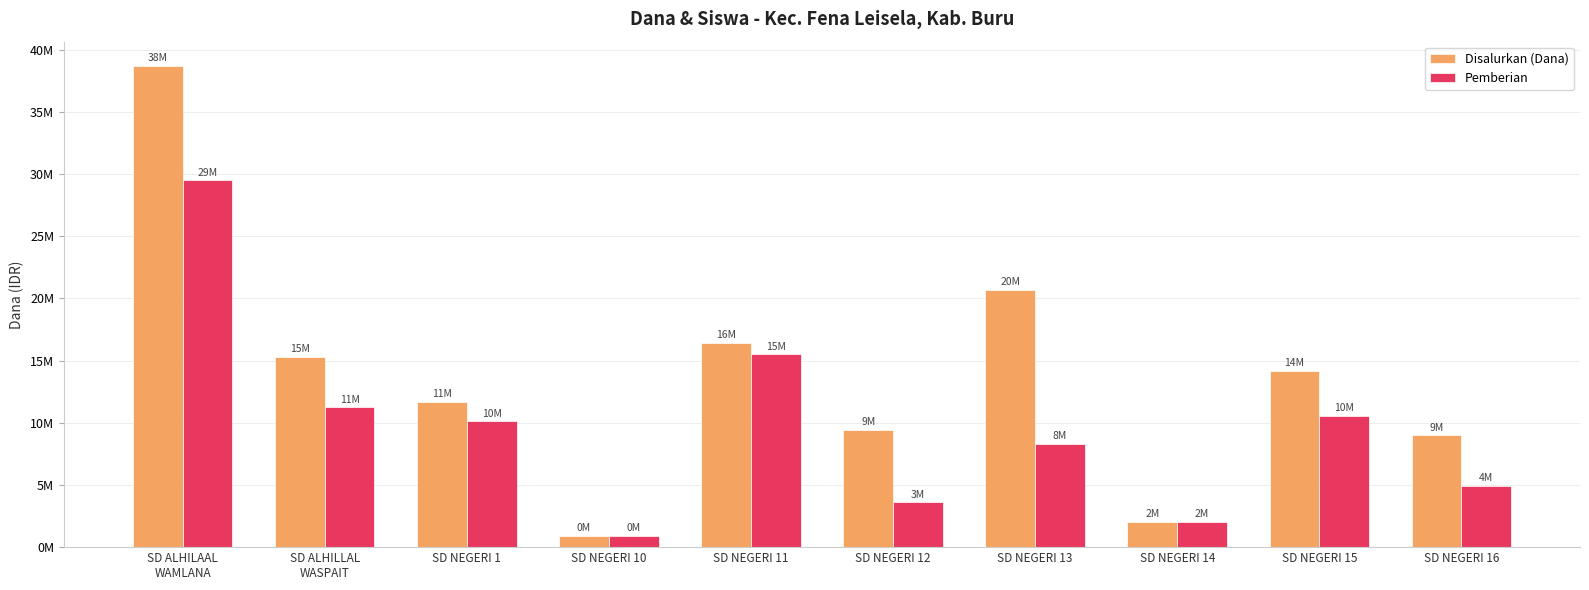

At which category is the sum across all series the highest?

SD ALHILAAL
WAMLANA